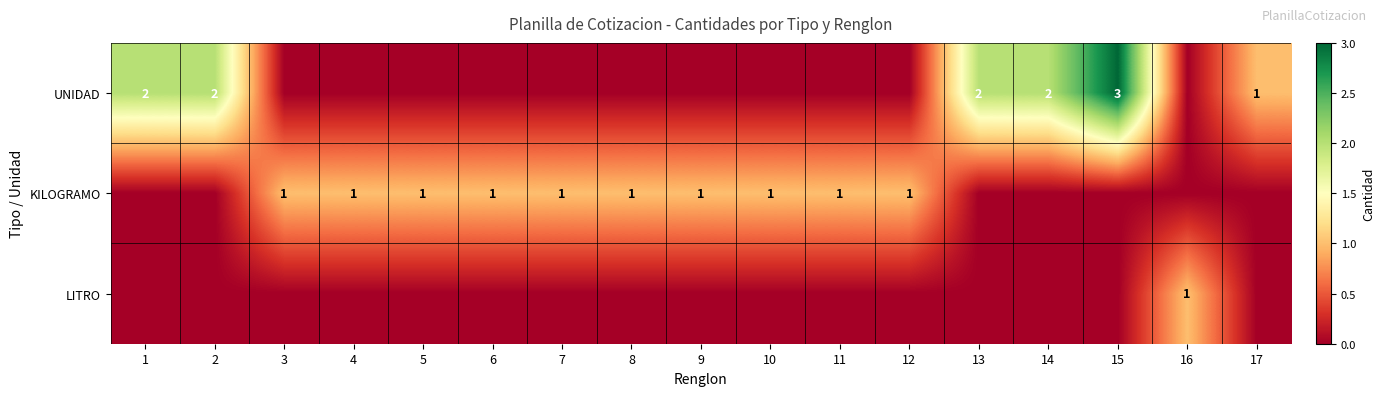

True or false: UNIDAD has a value of 5 at 15.

False